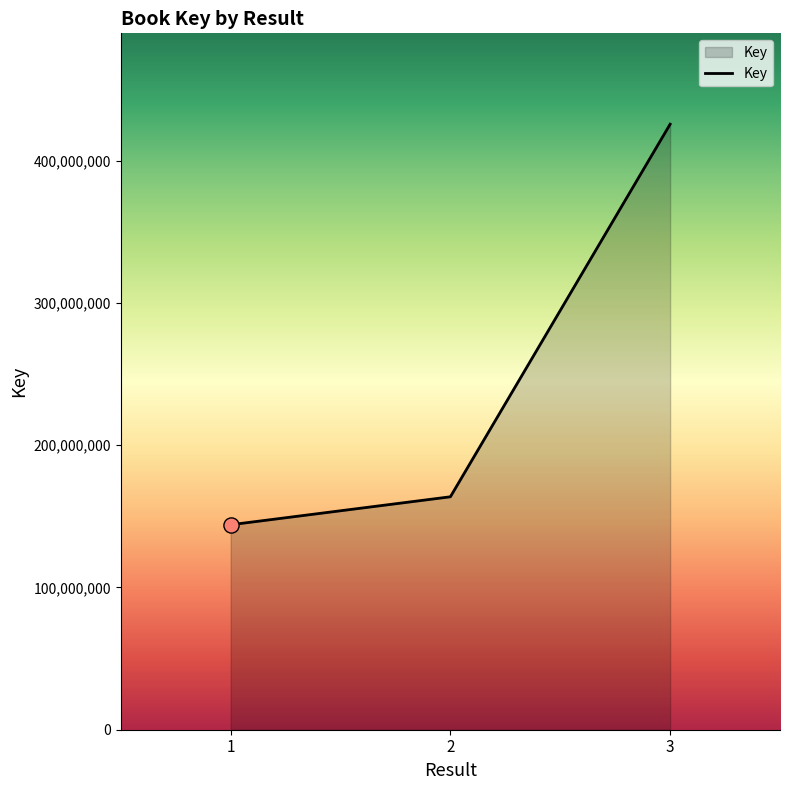

Between 2 and 3, which is larger?

3